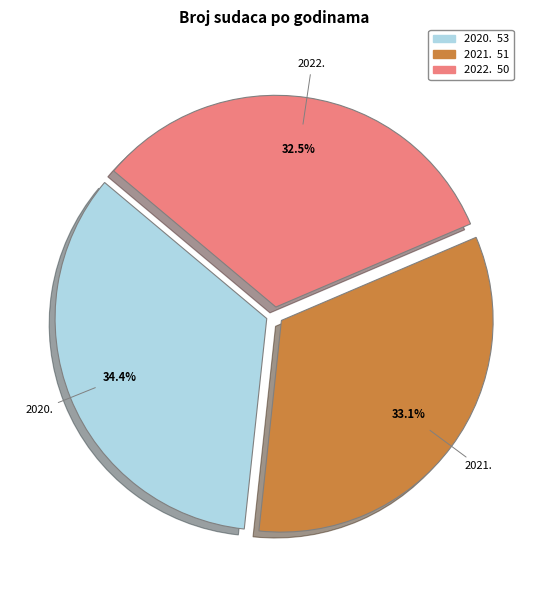

Is the sum of 2022. and 2020. greater than half?

Yes